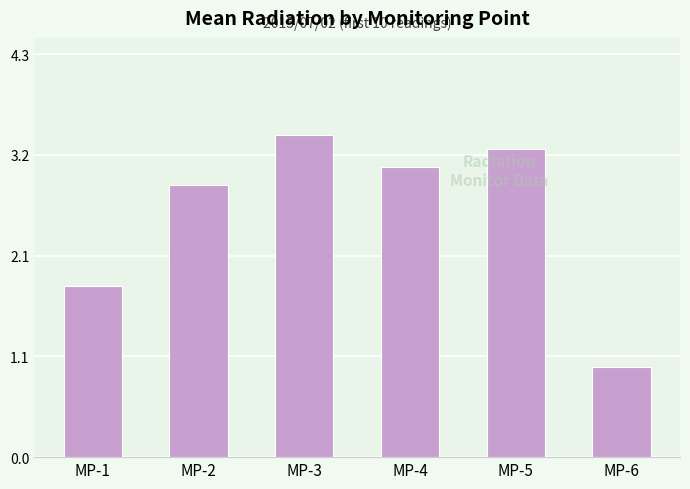

How many data points are above 3?

3